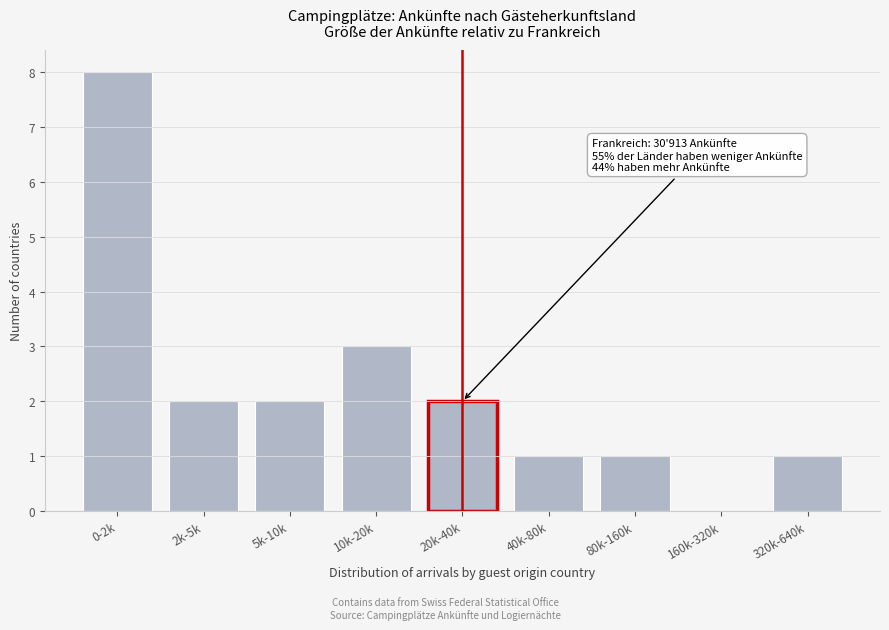

Reading left to right, extract all data points from this chart.

0-2k=8	2k-5k=2	5k-10k=2	10k-20k=3	20k-40k=2	40k-80k=1	80k-160k=1	160k-320k=0	320k-640k=1